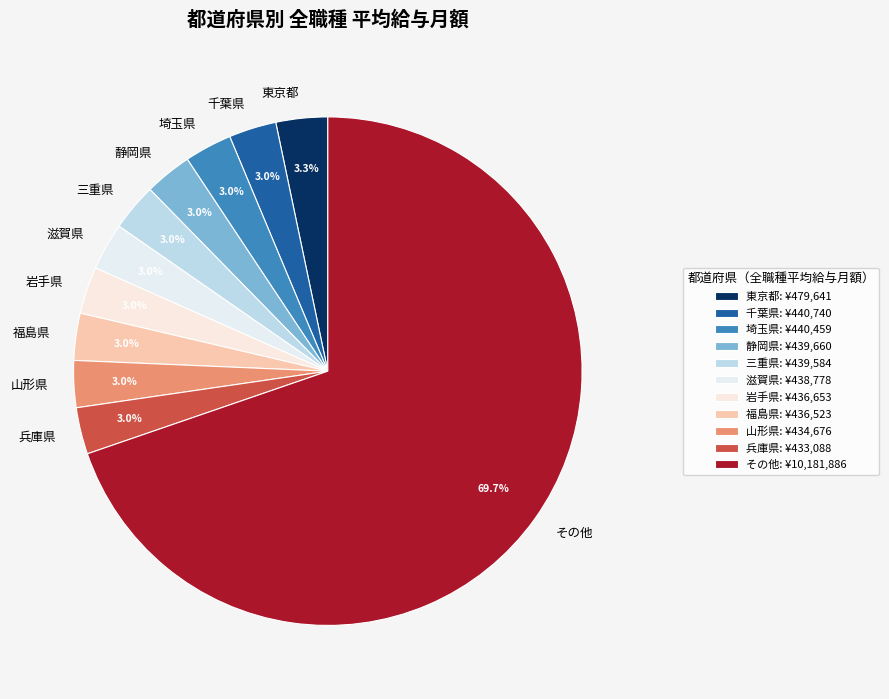

Is there any slice that represents more than half of the pie?

Yes